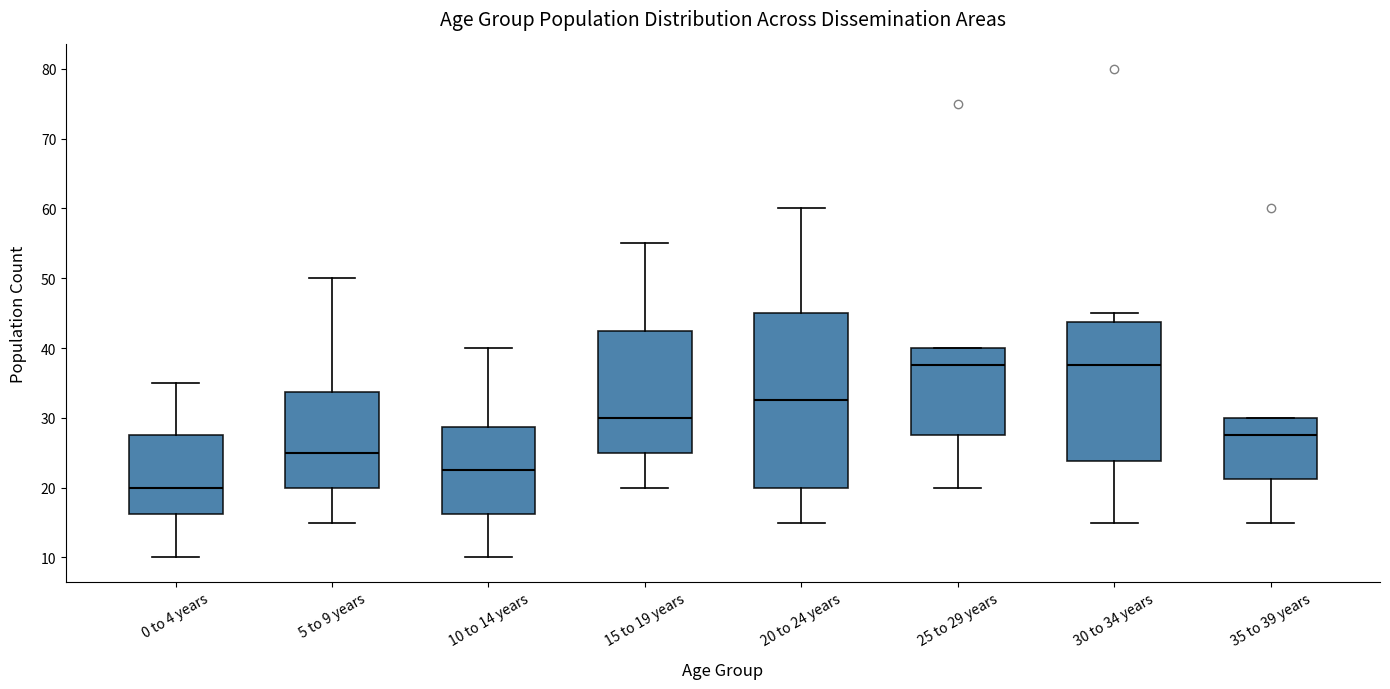

Comparing the boxes themselves (not the whiskers), which one is the tallest?

20 to 24 years